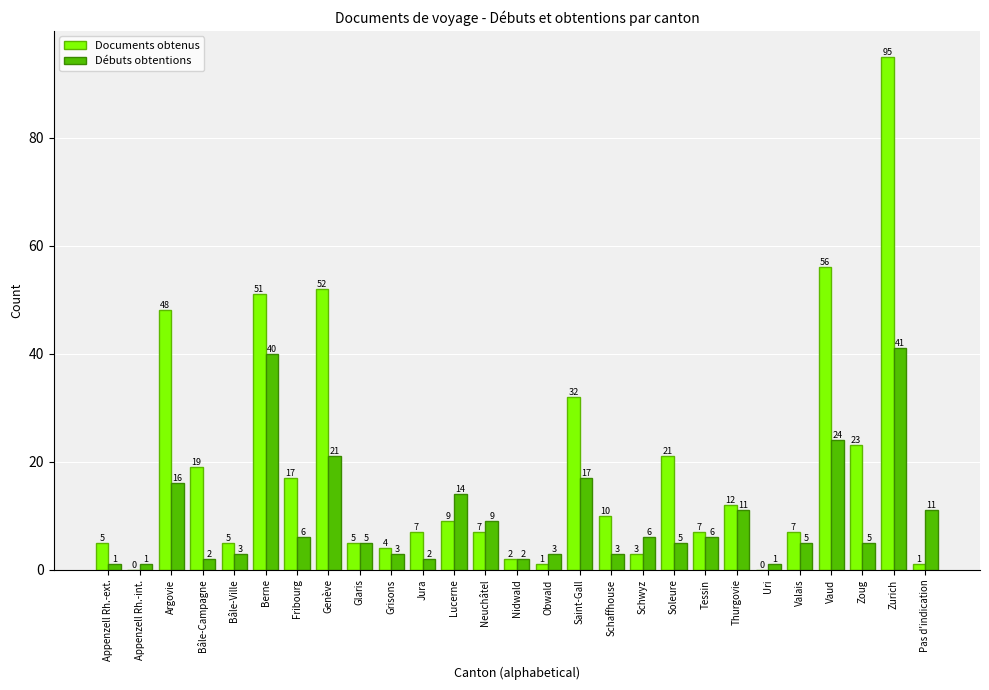

Reading right to left, transcribe all the data shown in this chart.

Documents obtenus: 1	95	23	56	7	0	12	7	21	3	10	32	1	2	7	9	7	4	5	52	17	51	5	19	48	0	5
Débuts obtentions: 11	41	5	24	5	1	11	6	5	6	3	17	3	2	9	14	2	3	5	21	6	40	3	2	16	1	1